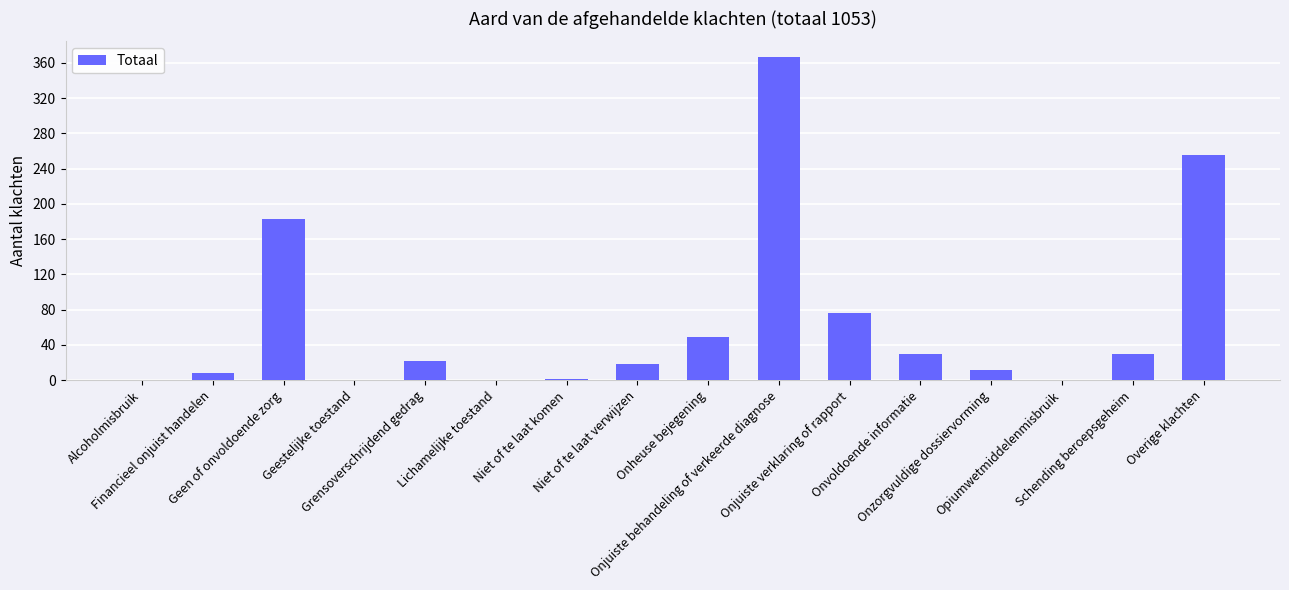

What is the sum of all values?

1049